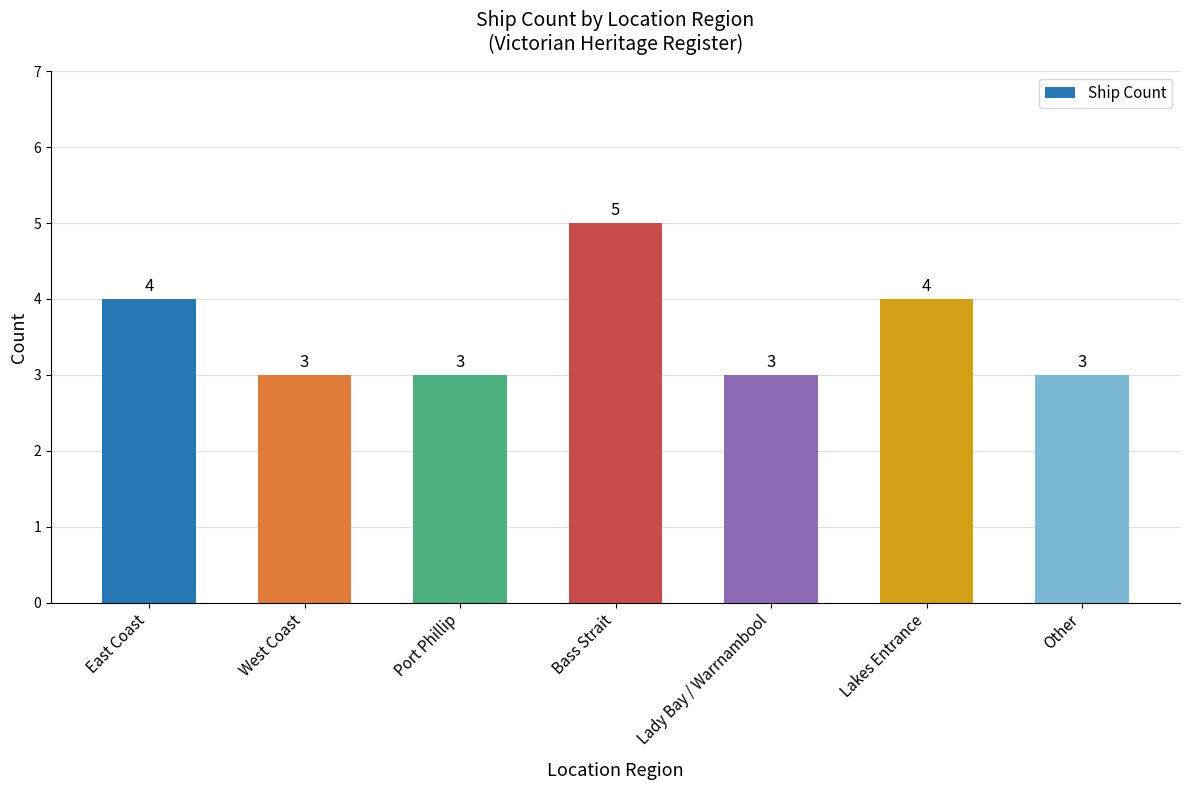

Count the values in the range 3 to 4.

6